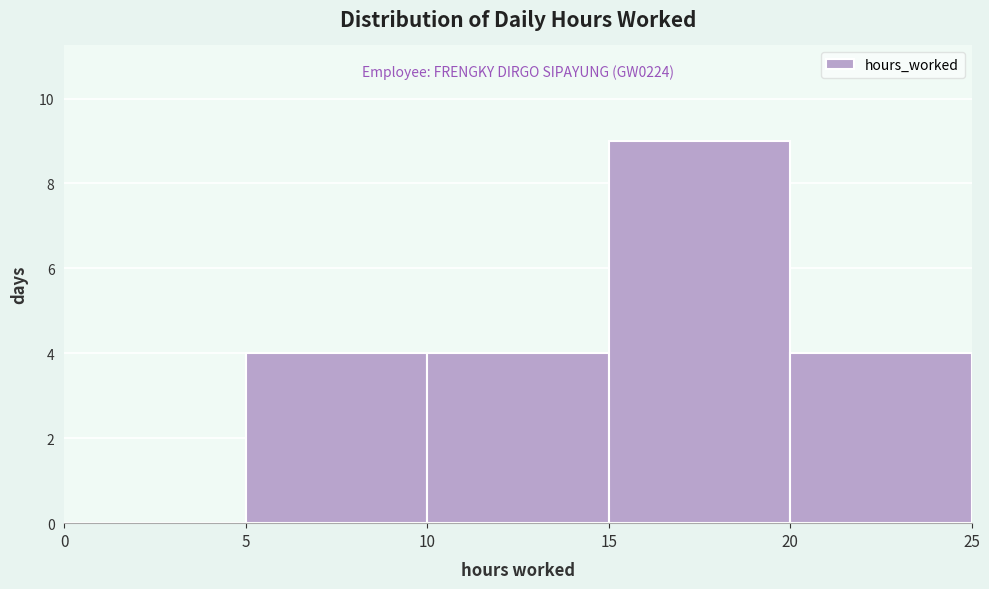

Which range on the x-axis has the tallest bar?

15 to 20